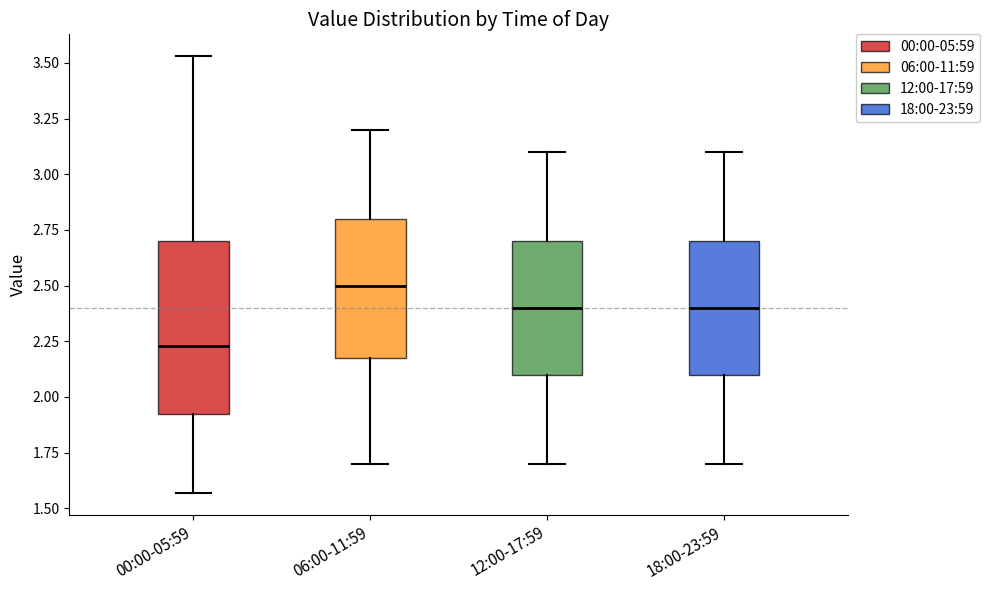

Reading left to right, transcribe this box plot: for each box, give where its median line is, the range the box spans, and where its two whiskers end, as read against the y-axis. The values are not printed on the chart, so give them approximately, as read against the axis.

00:00-05:59: median 2.25, box 1.90 to 2.70, whiskers 1.55 to 3.55
06:00-11:59: median 2.50, box 2.20 to 2.80, whiskers 1.70 to 3.20
12:00-17:59: median 2.40, box 2.10 to 2.70, whiskers 1.70 to 3.10
18:00-23:59: median 2.40, box 2.10 to 2.70, whiskers 1.70 to 3.10